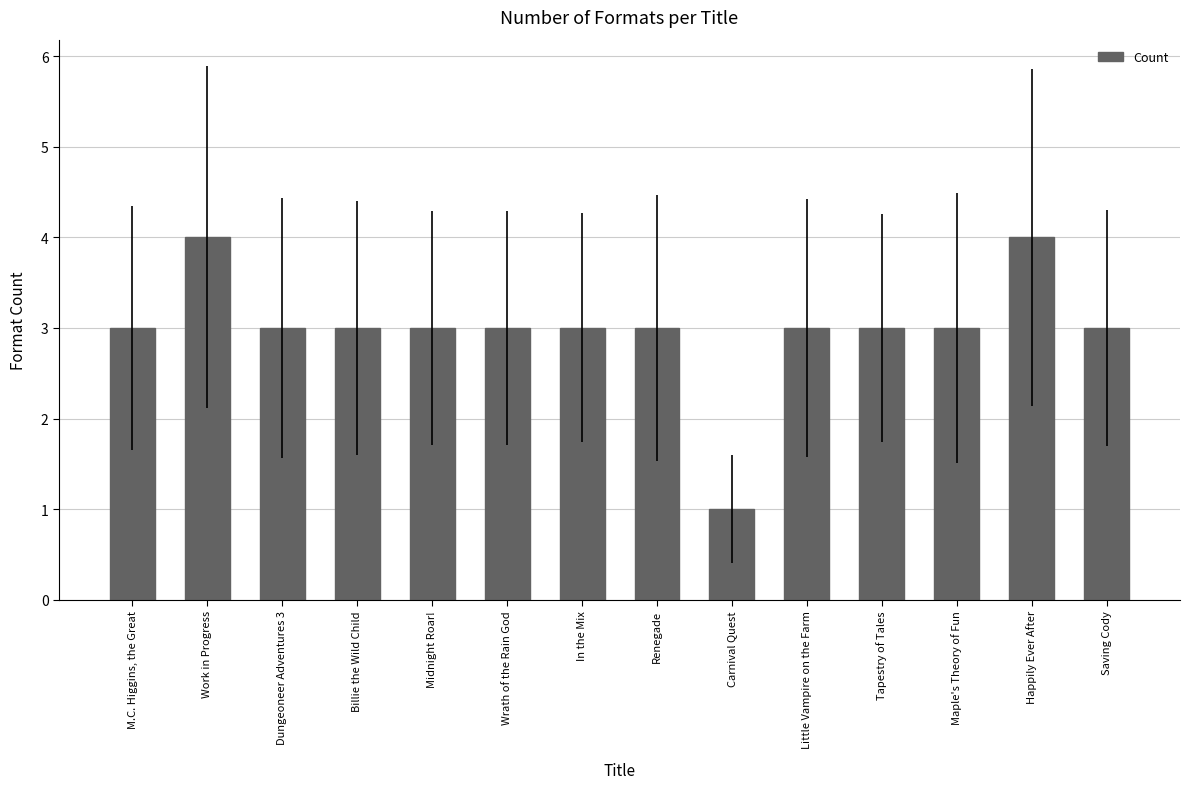

What is the greatest value displayed?

4